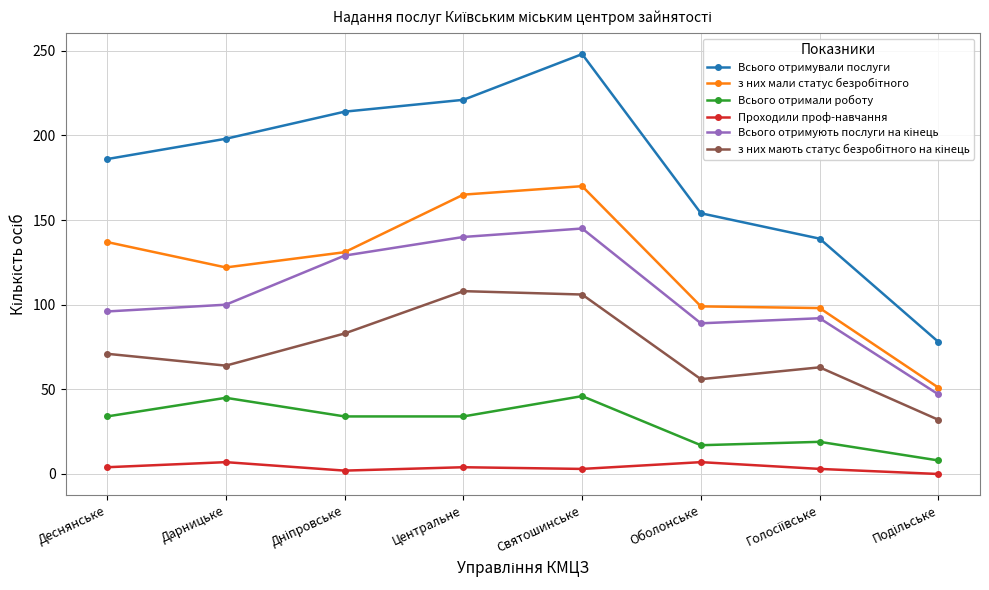

How many distinct data groups are displayed?

6